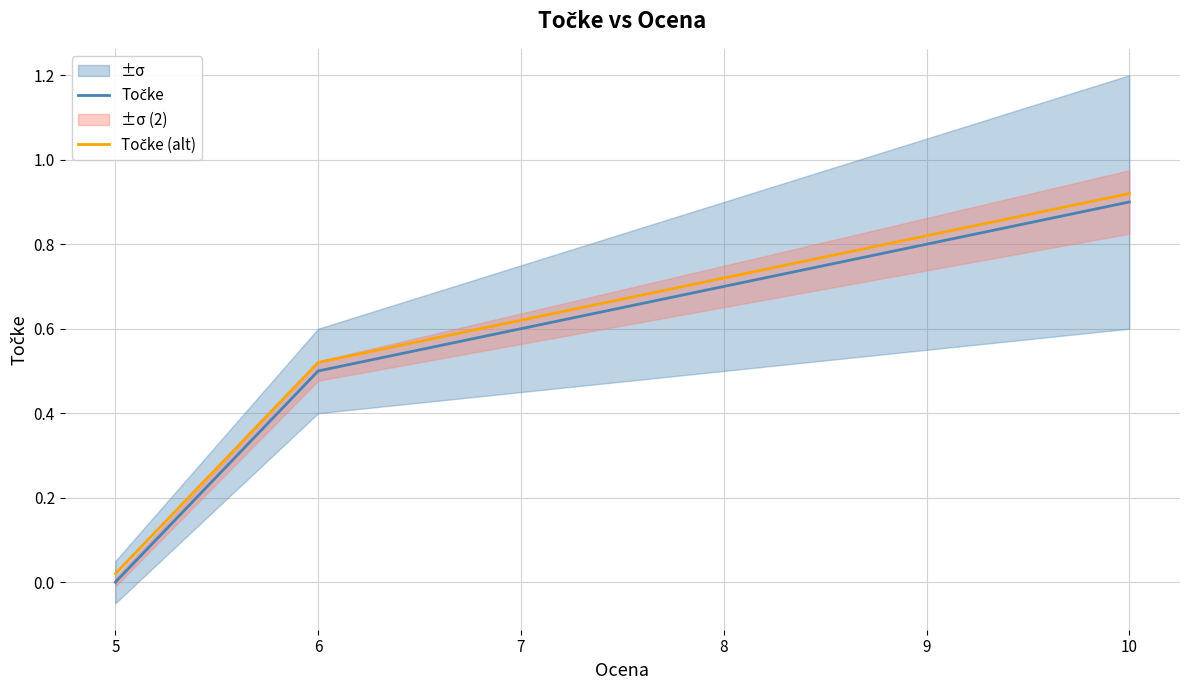

What is the value of the Točke (alt) point at the 4th from the left?

0.7